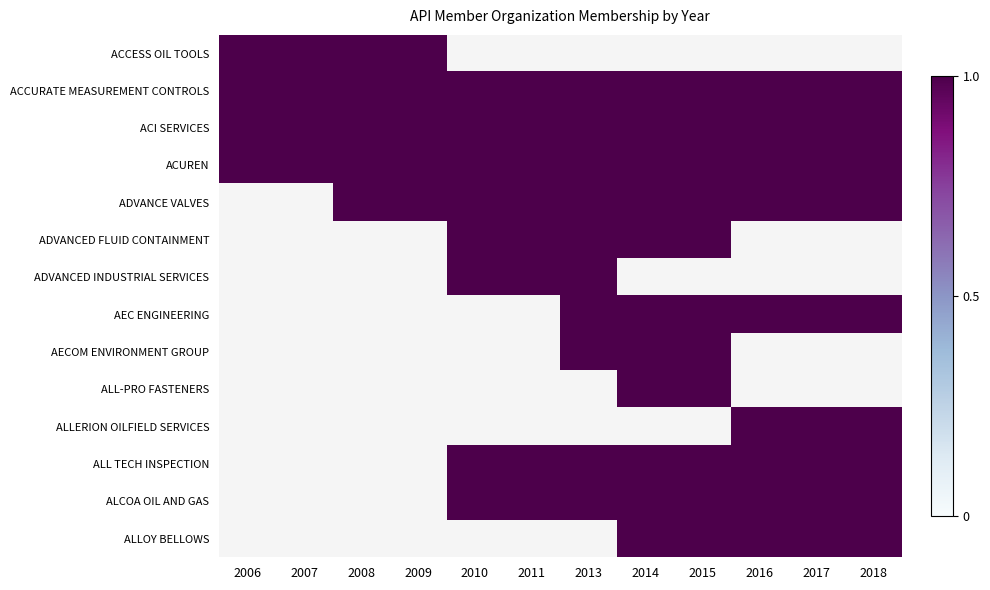

Rank the categories by 2009 value from highest to lowest.

ACCESS OIL TOOLS, ACCURATE MEASUREMENT CONTROLS, ACI SERVICES, ACUREN, ADVANCE VALVES, ADVANCED FLUID CONTAINMENT, ADVANCED INDUSTRIAL SERVICES, AEC ENGINEERING, AECOM ENVIRONMENT GROUP, ALL-PRO FASTENERS, ALLERION OILFIELD SERVICES, ALL TECH INSPECTION, ALCOA OIL AND GAS, ALLOY BELLOWS